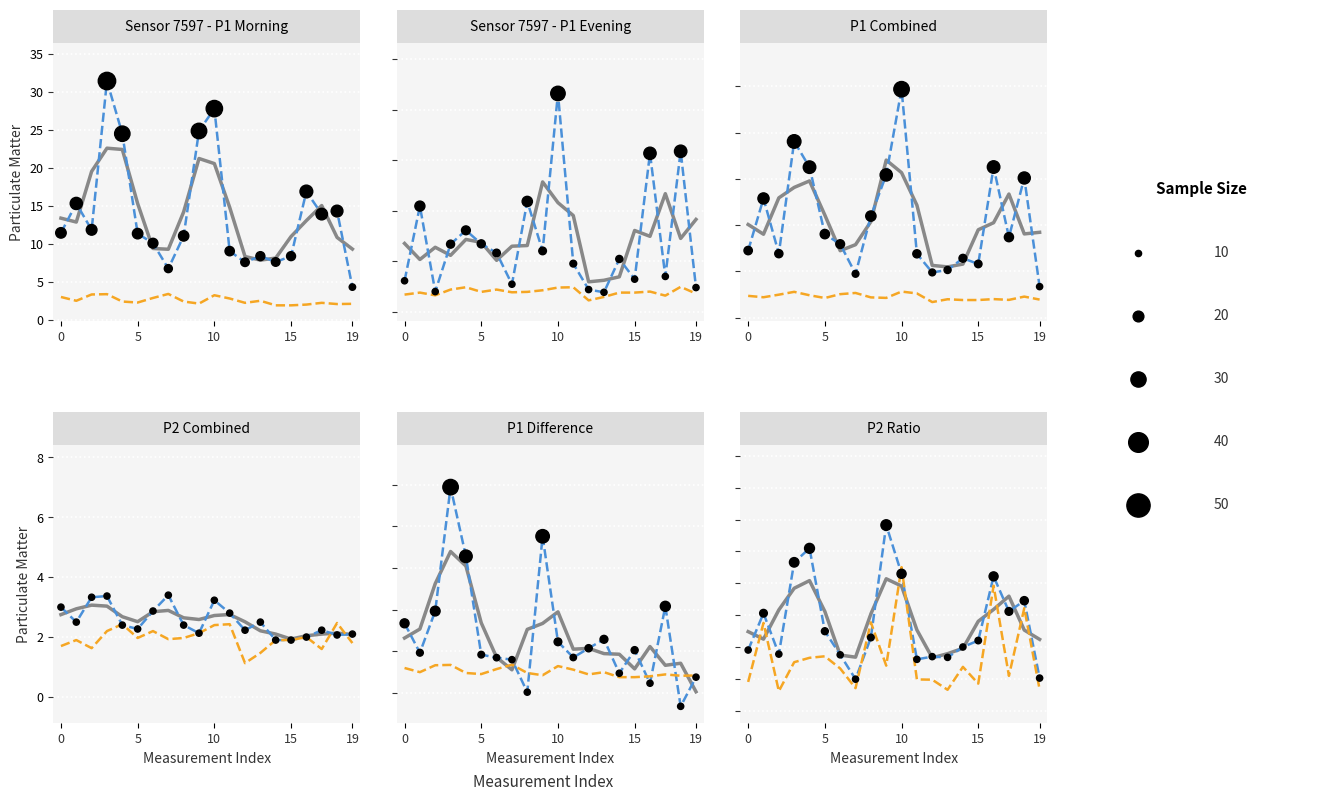

At which category is the sum across all series the highest?

9